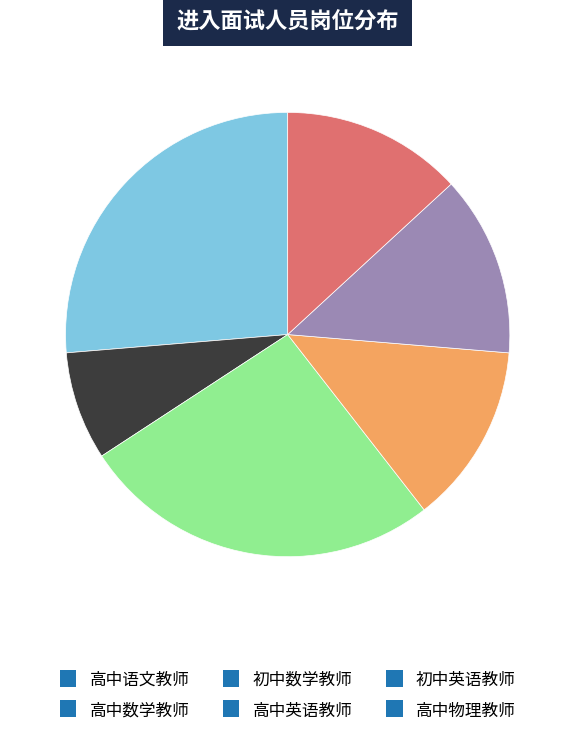

Which category has the smallest portion of the pie?

高中数学教师